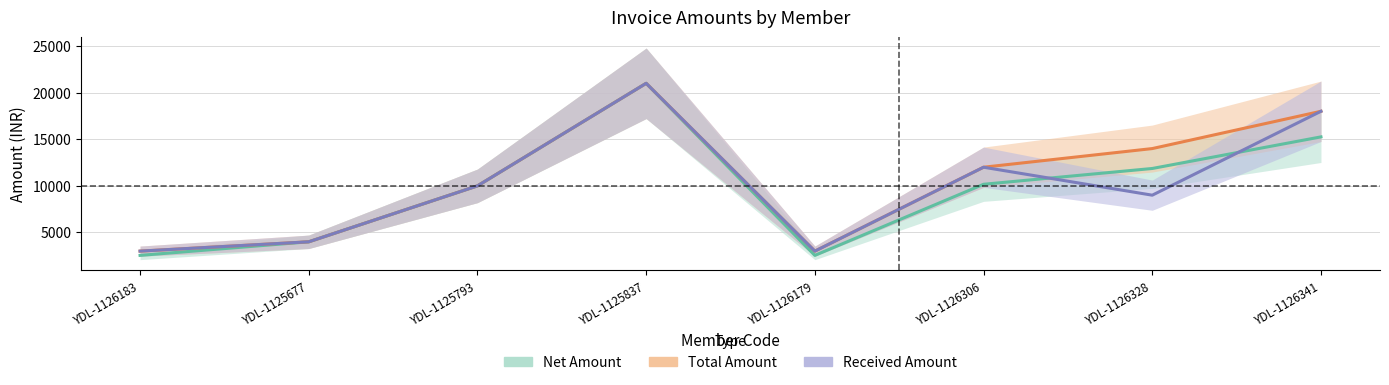

True or false: Net Amount and Total Amount cross at least once.

False